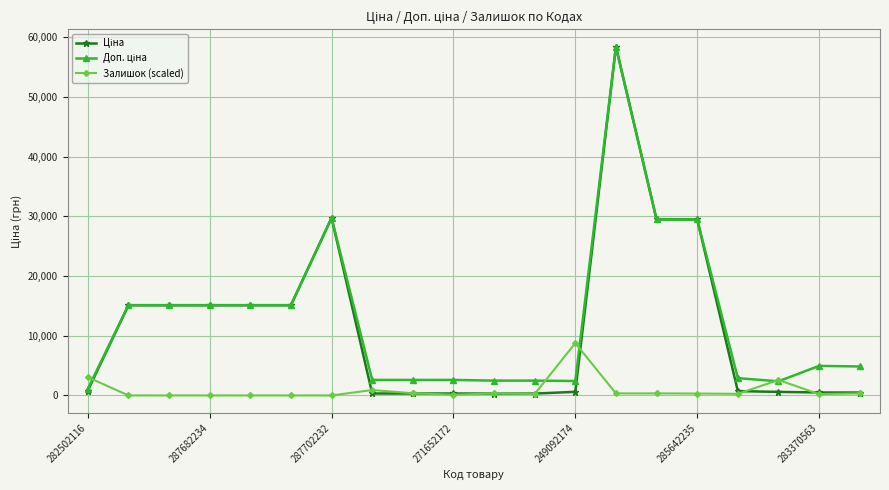

What is the maximum value for Залишок (scaled)?

8764.0